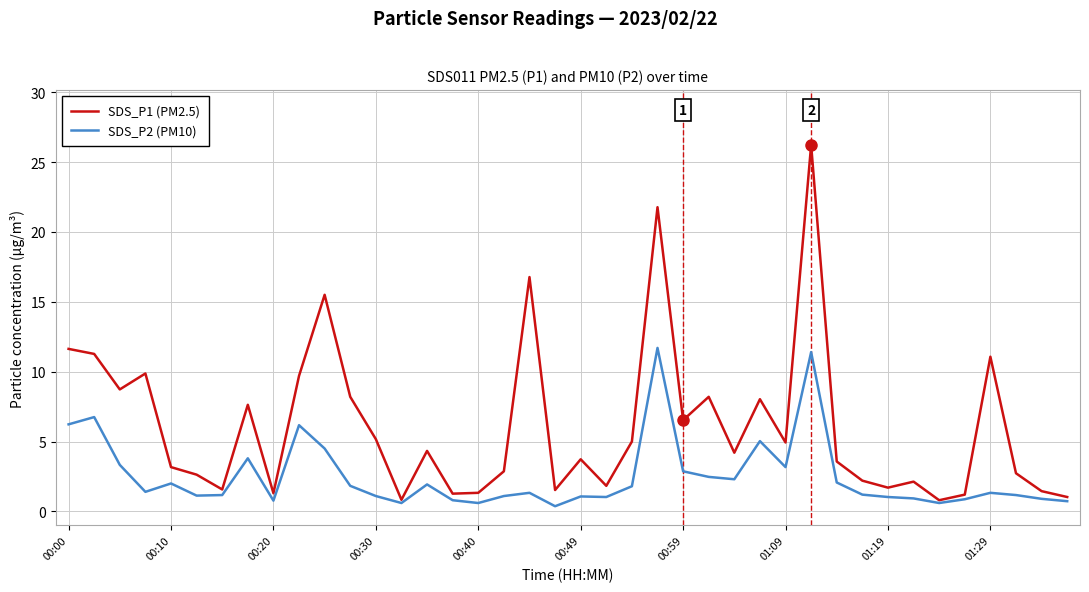

Rank the series by their maximum value, from lowest to highest.

SDS_P2 (PM10), SDS_P1 (PM2.5)